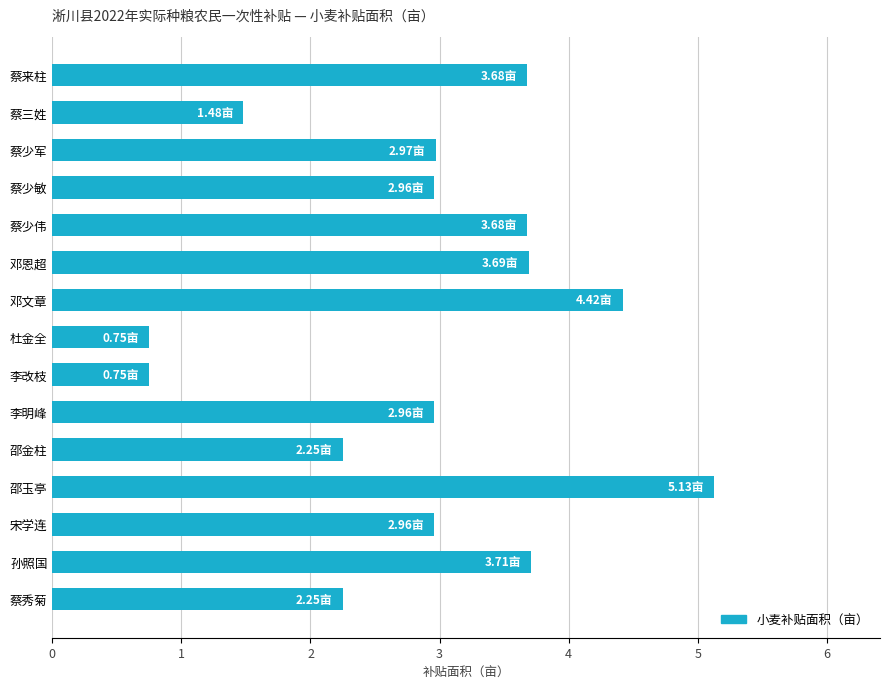

What is the sum of all values?

43.6